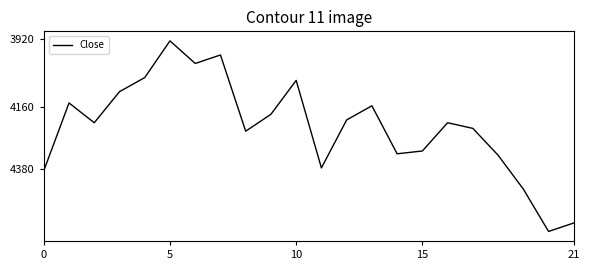

What is the maximum value shown in the chart?

4600